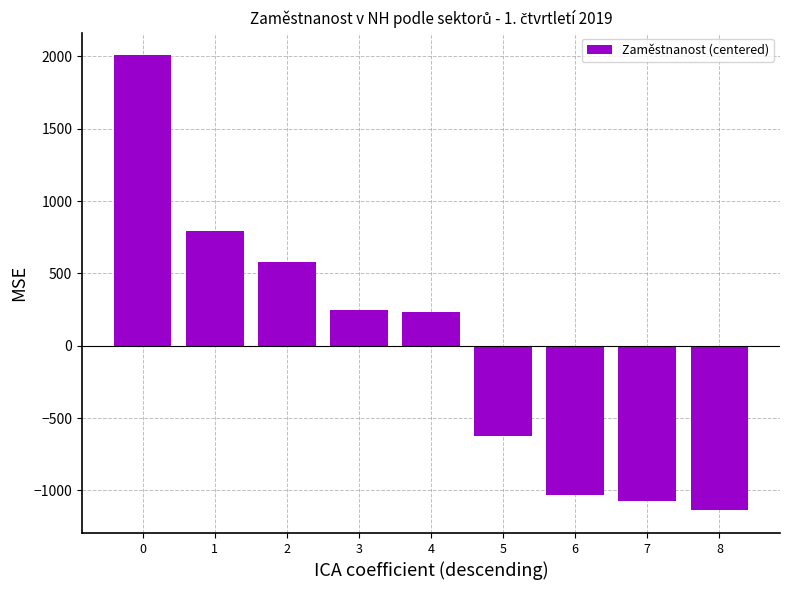

What is the smallest value displayed?

-1137.9